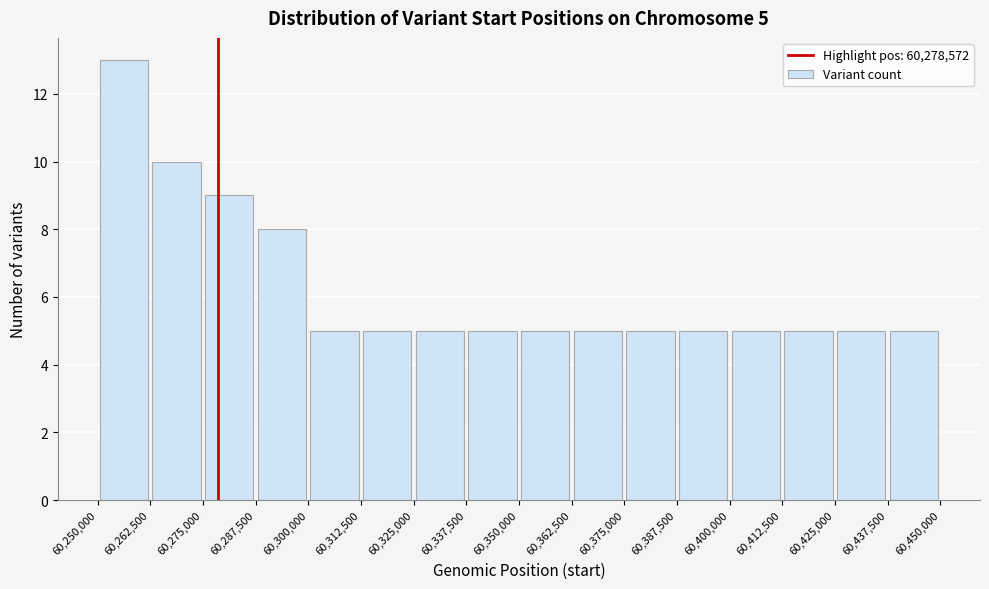

Over which range of the x-axis is the bar tallest?

60,250,000 to 60,262,500